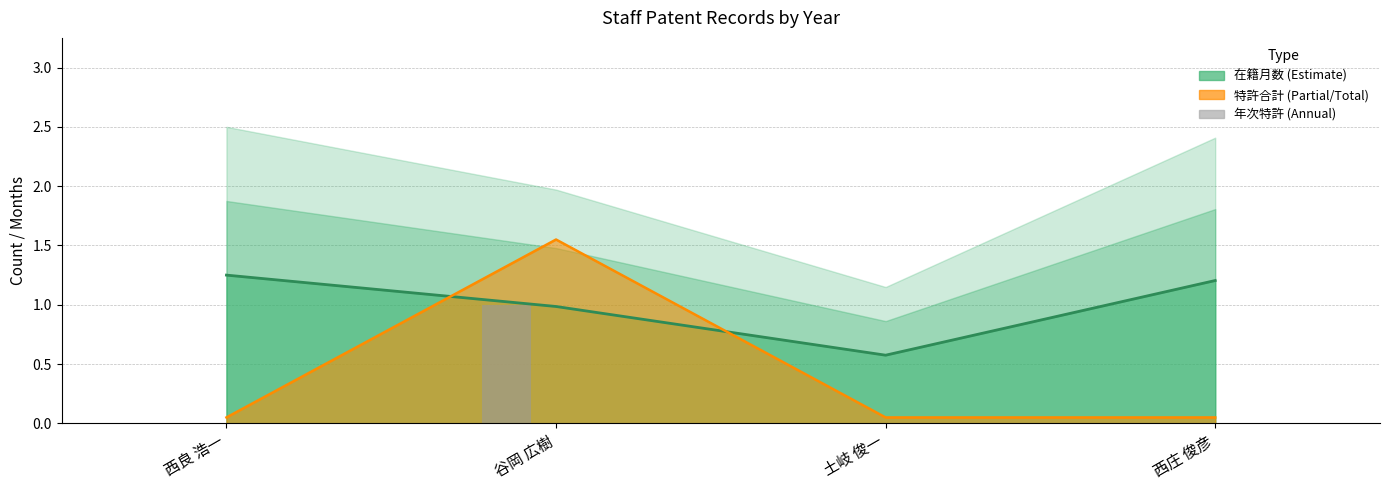

Which series has the widest spread of values?

特許合計 (line)